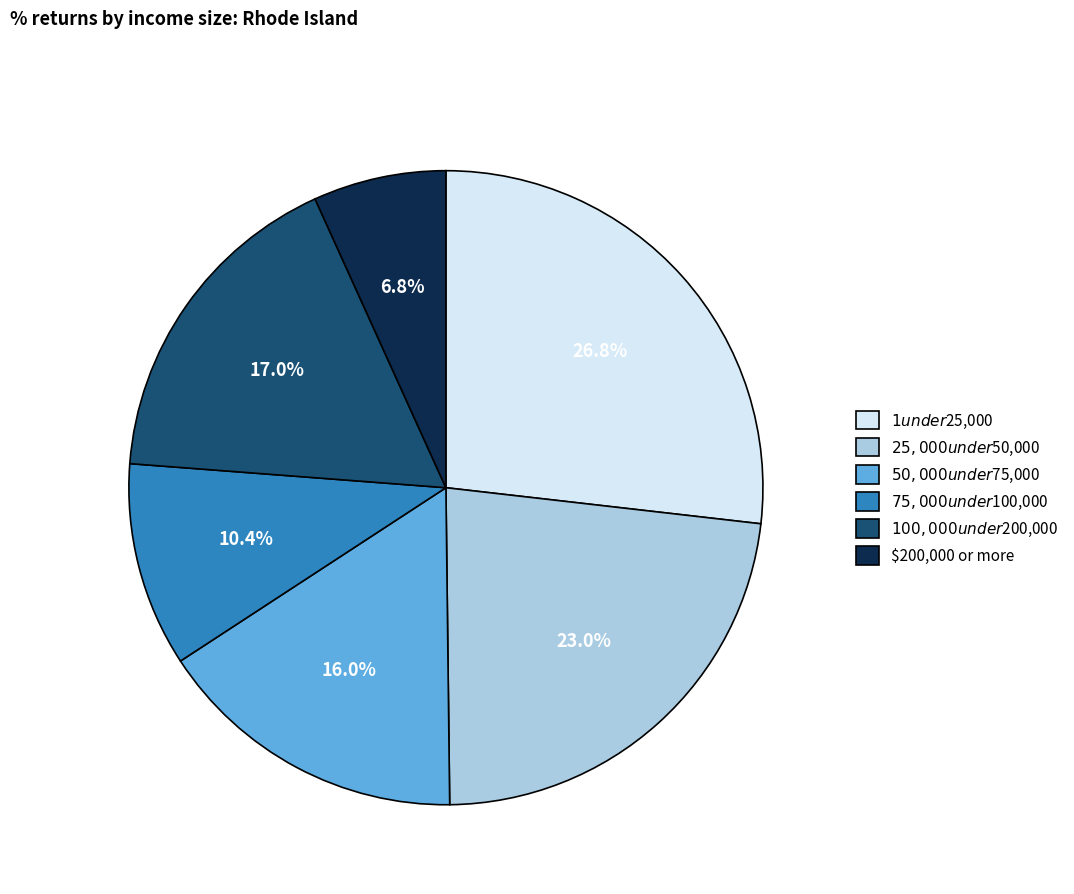

Does $50,000 under $75,000 account for over 50% of the chart?

No